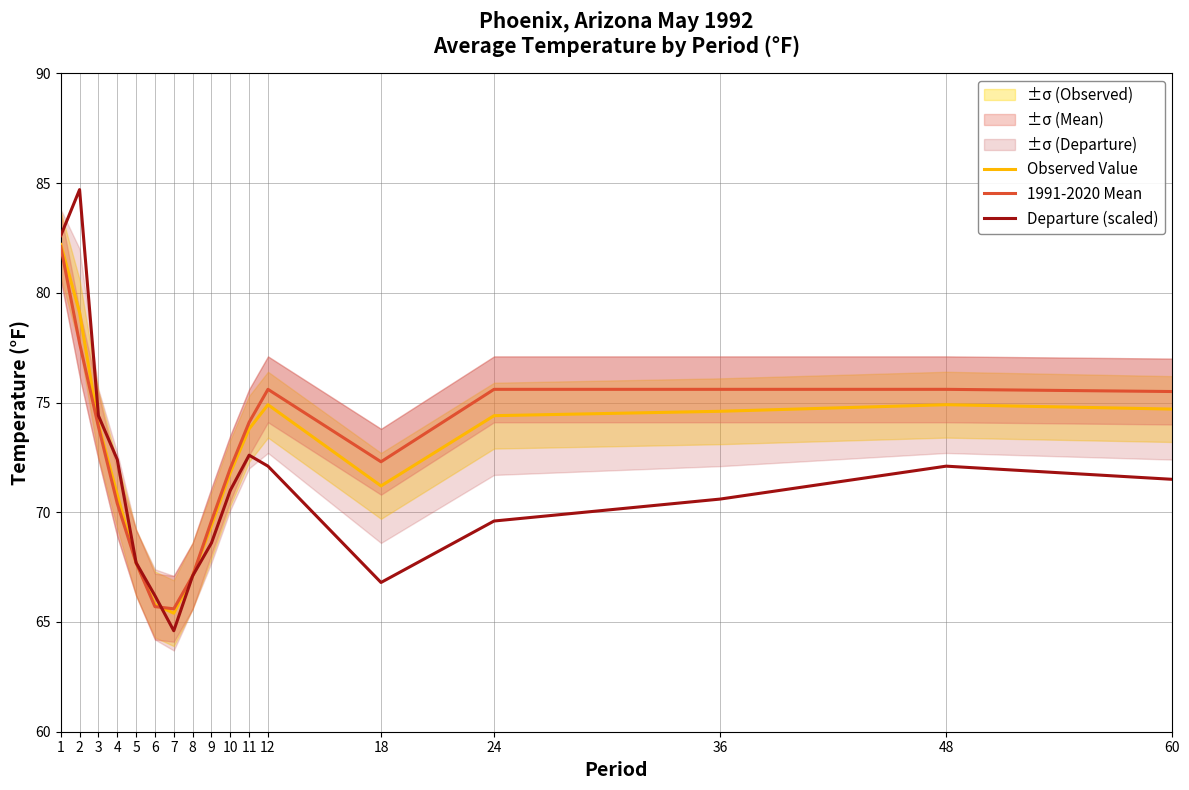

What value does the 1991-2020 Mean series have at 3?

73.9